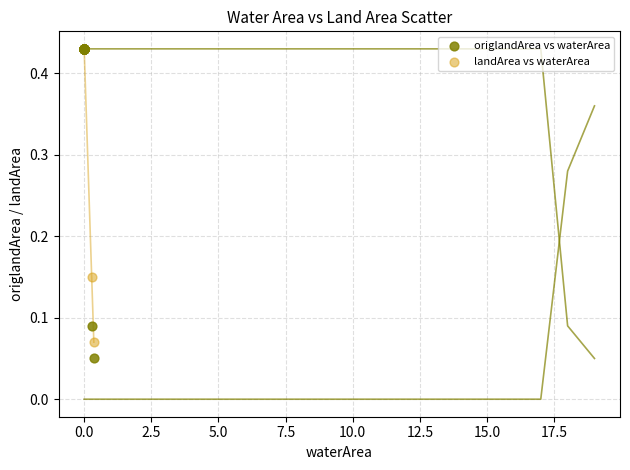

Which series has the largest Y range (max minus min)?

origlandArea vs waterArea